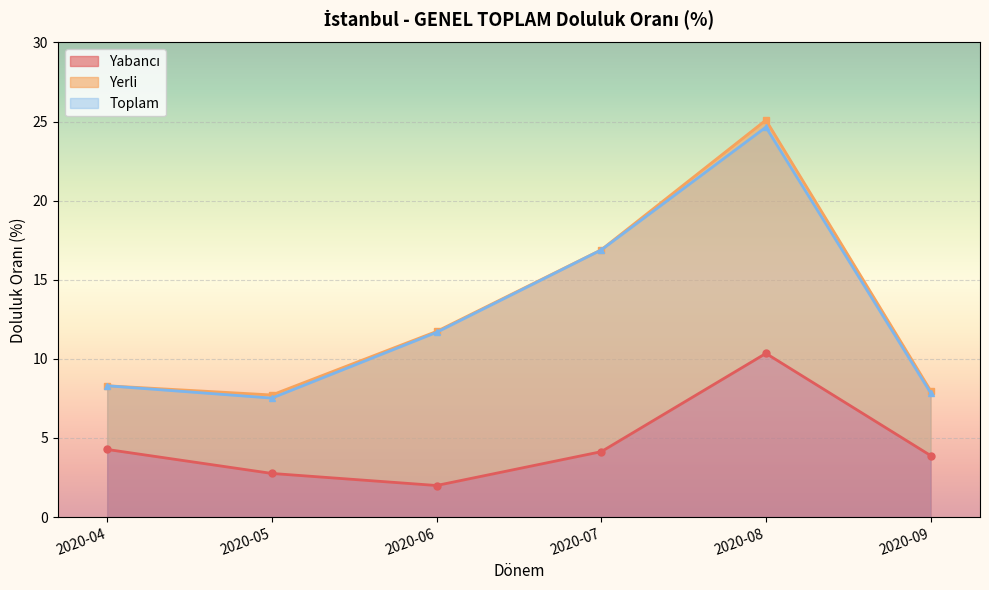

True or false: Yabancı has a value of 2.0 at 2020-06.

True